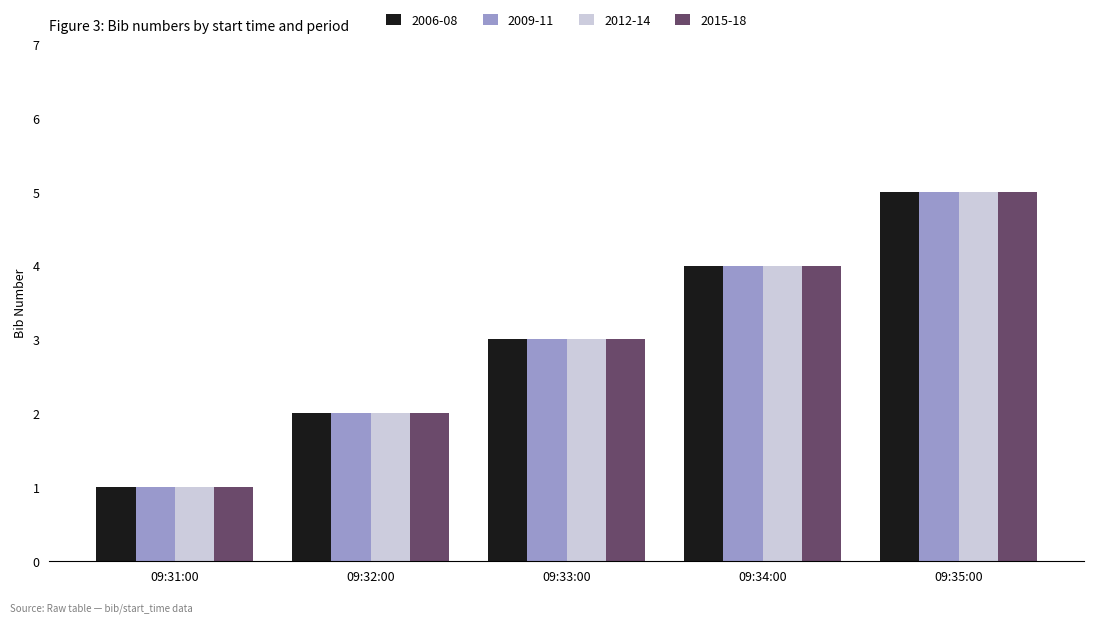

What is the maximum value for 2012-14?

5